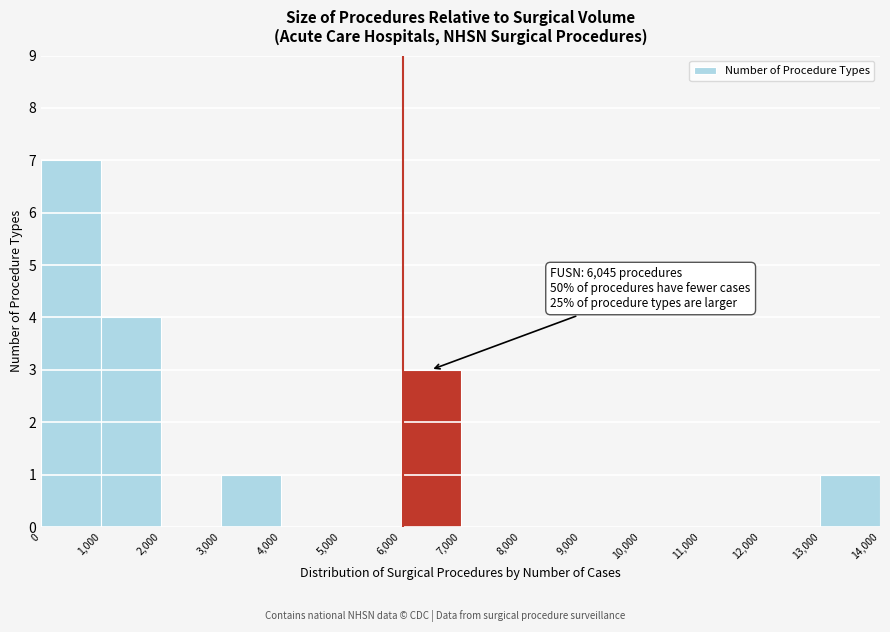

Over which range of the x-axis is the bar tallest?

0 to 1,000